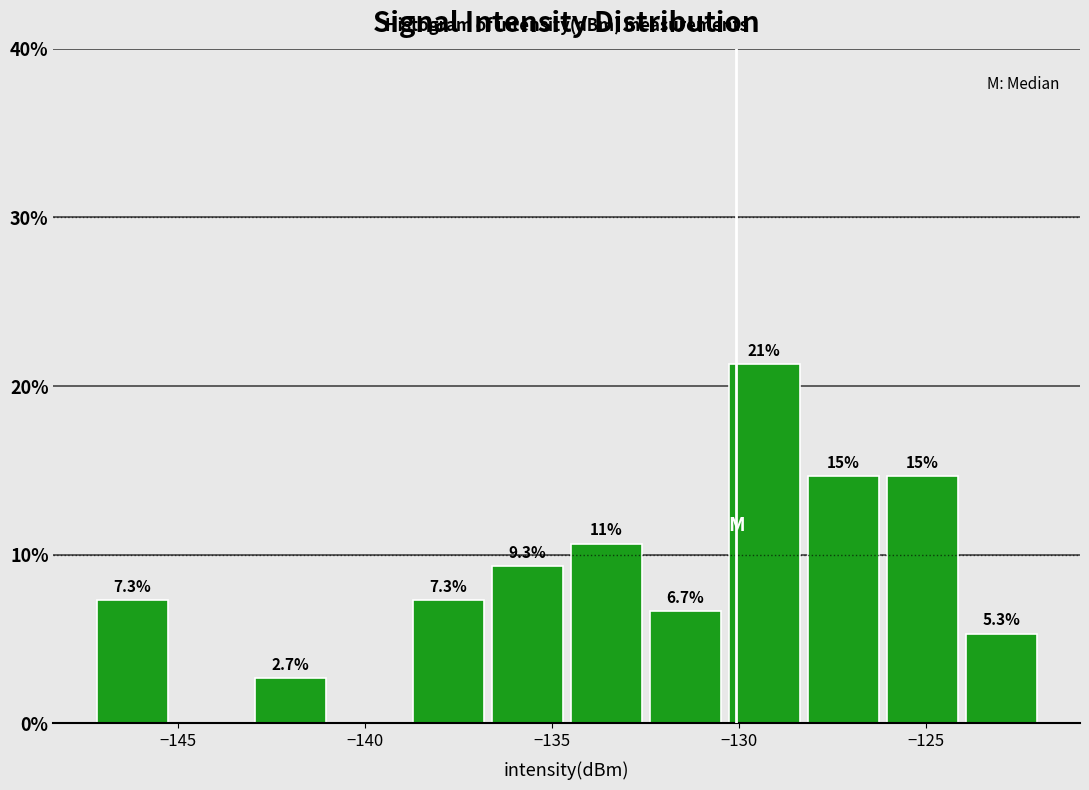

Which range on the x-axis has the tallest bar?

-130.5 to -128.5